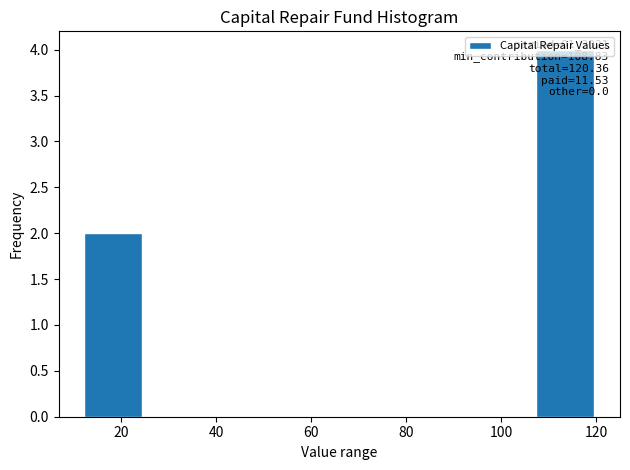

Over which range of the x-axis is the bar tallest?

106 to 120